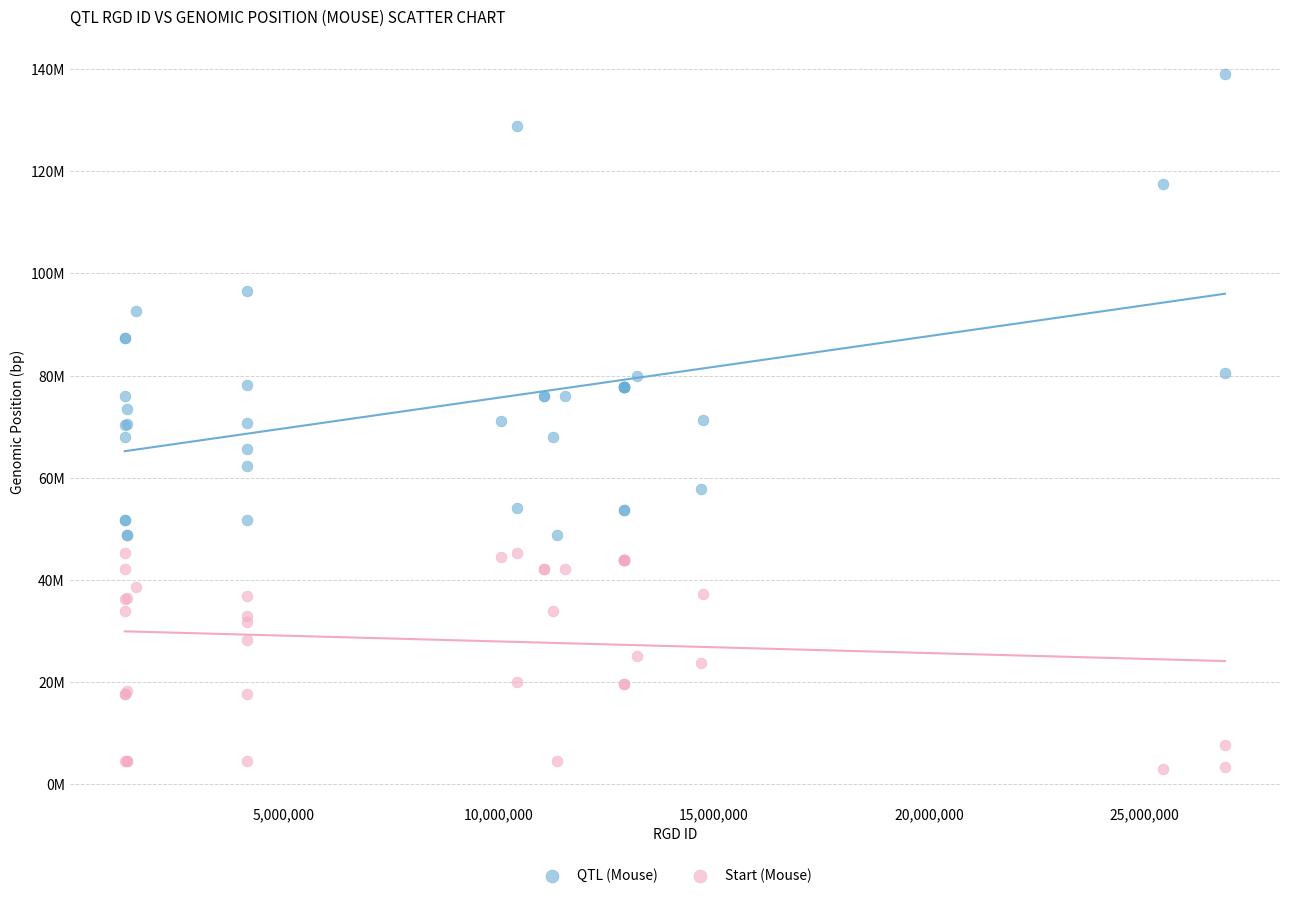

Which series has the widest spread of Y values?

QTL (Mouse)